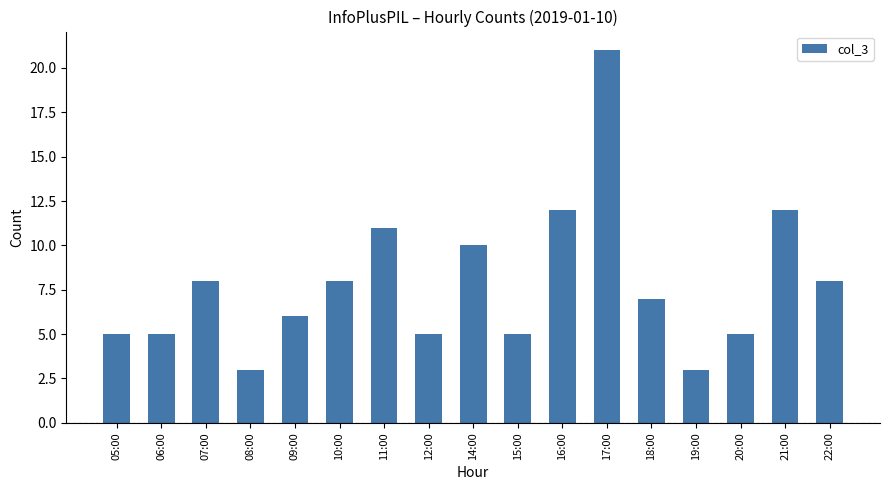

True or false: the data shows 5 at 14:00.

False